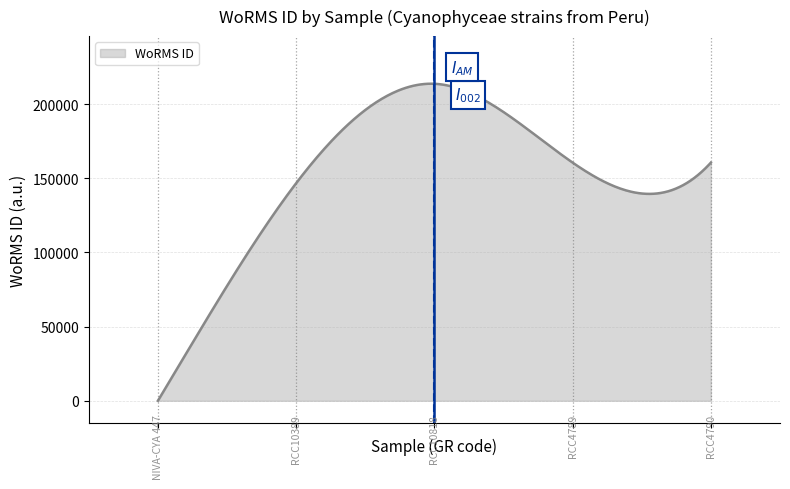

What is the maximum value shown in the chart?

213776.0